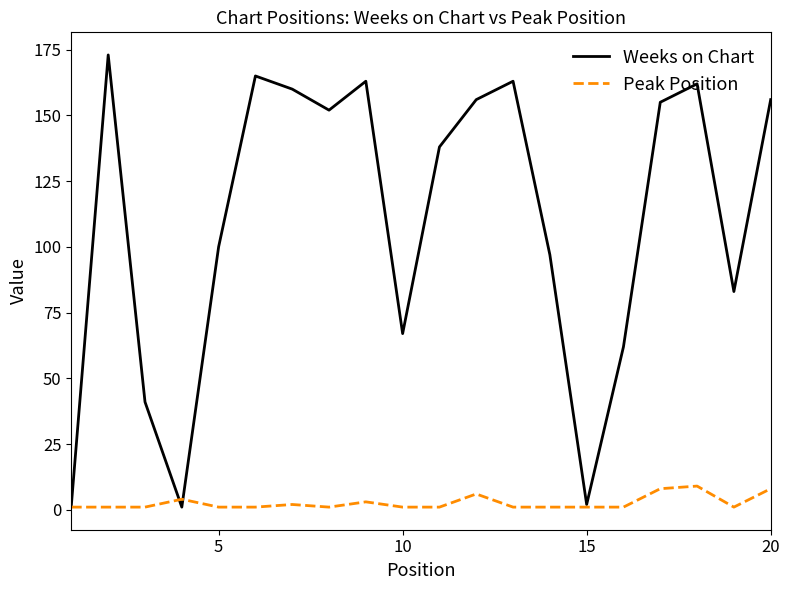

Which series has the widest spread of values?

Weeks on Chart